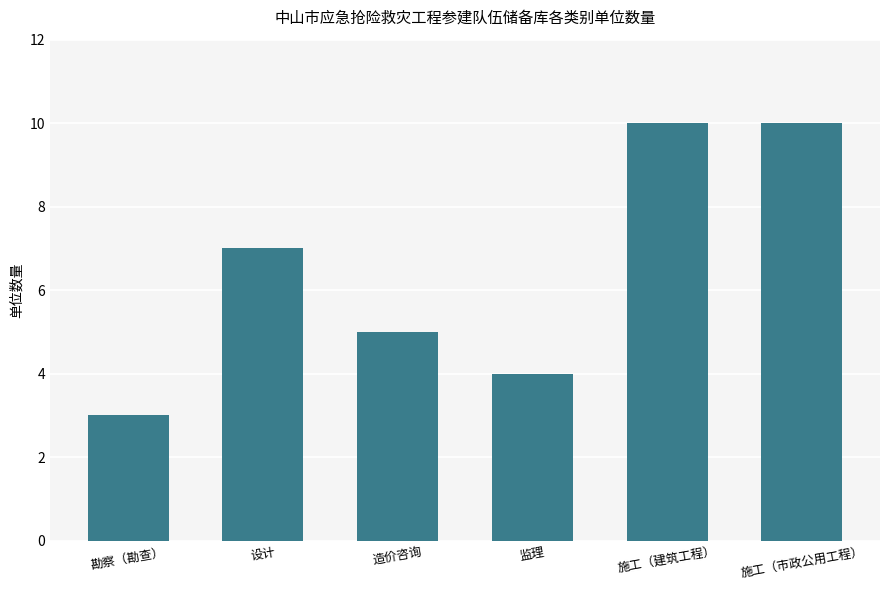

Read the value at 造价咨询.

5